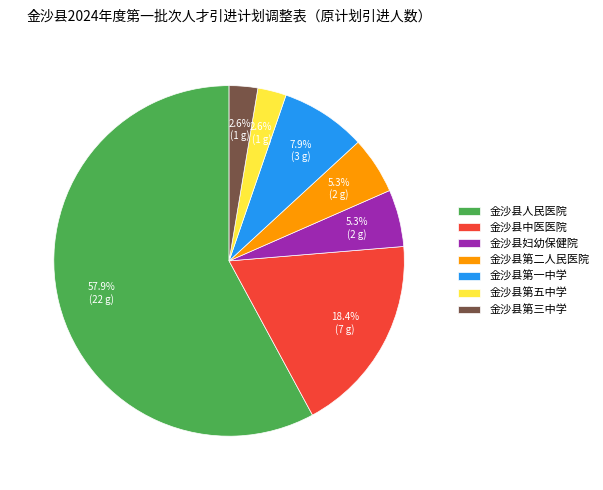

Is it true that 金沙县第二人民医院 is 15% of the pie?

False